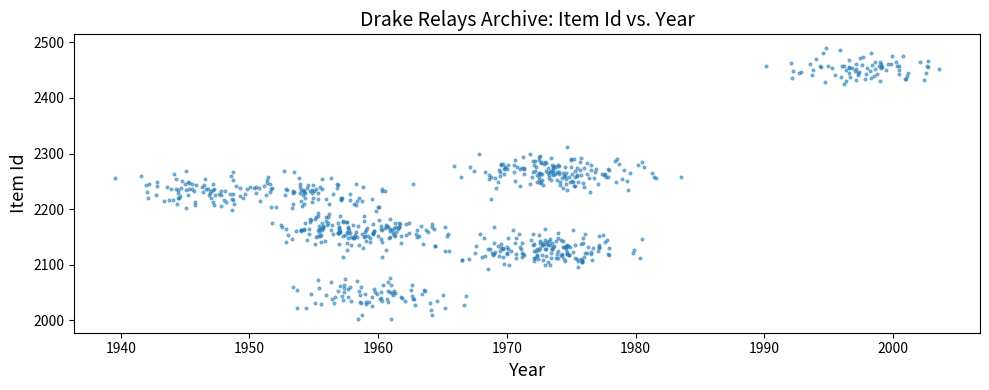

What is the range of Y values (max minus min)?

487.8